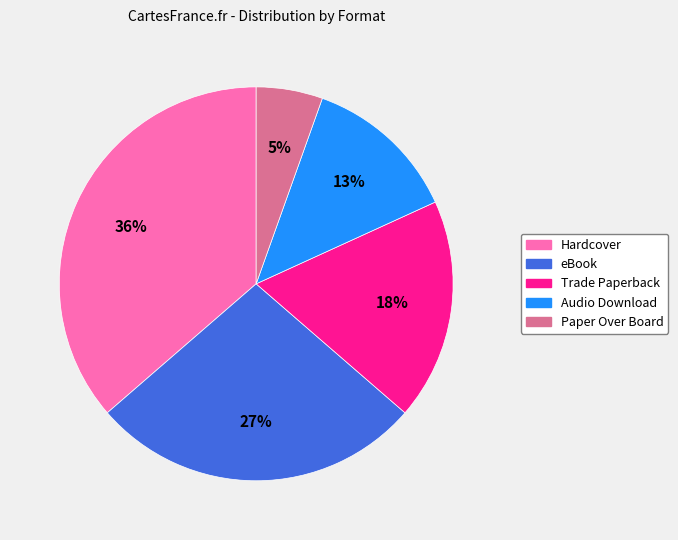

True or false: Paper Over Board accounts for 5% of the total.

True